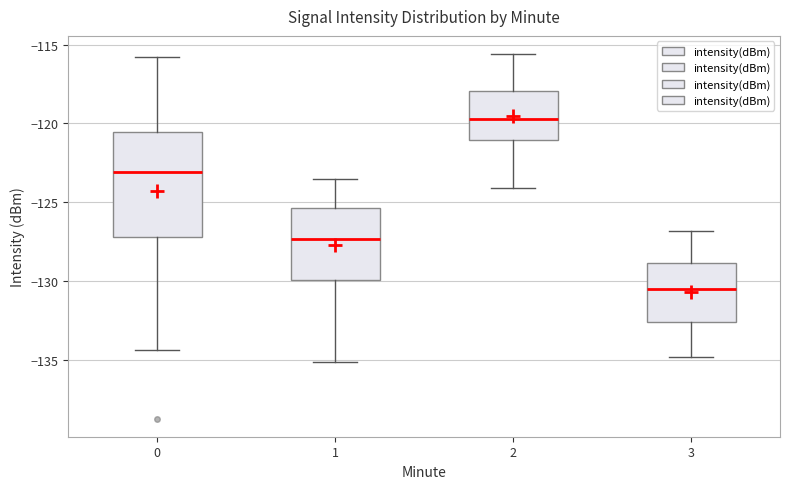

Reading left to right, read every box against the y-axis: the position of its median line, the range the box covers, and the ends of its whiskers. The values are not printed on the chart, so give them approximately, as read against the axis.

0: median -123.0, box -127.0 to -120.5, whiskers -134.5 to -116.0
1: median -127.5, box -130.0 to -125.5, whiskers -135.0 to -123.5
2: median -119.5, box -121.0 to -118.0, whiskers -124.0 to -115.5
3: median -130.5, box -132.5 to -129.0, whiskers -135.0 to -127.0